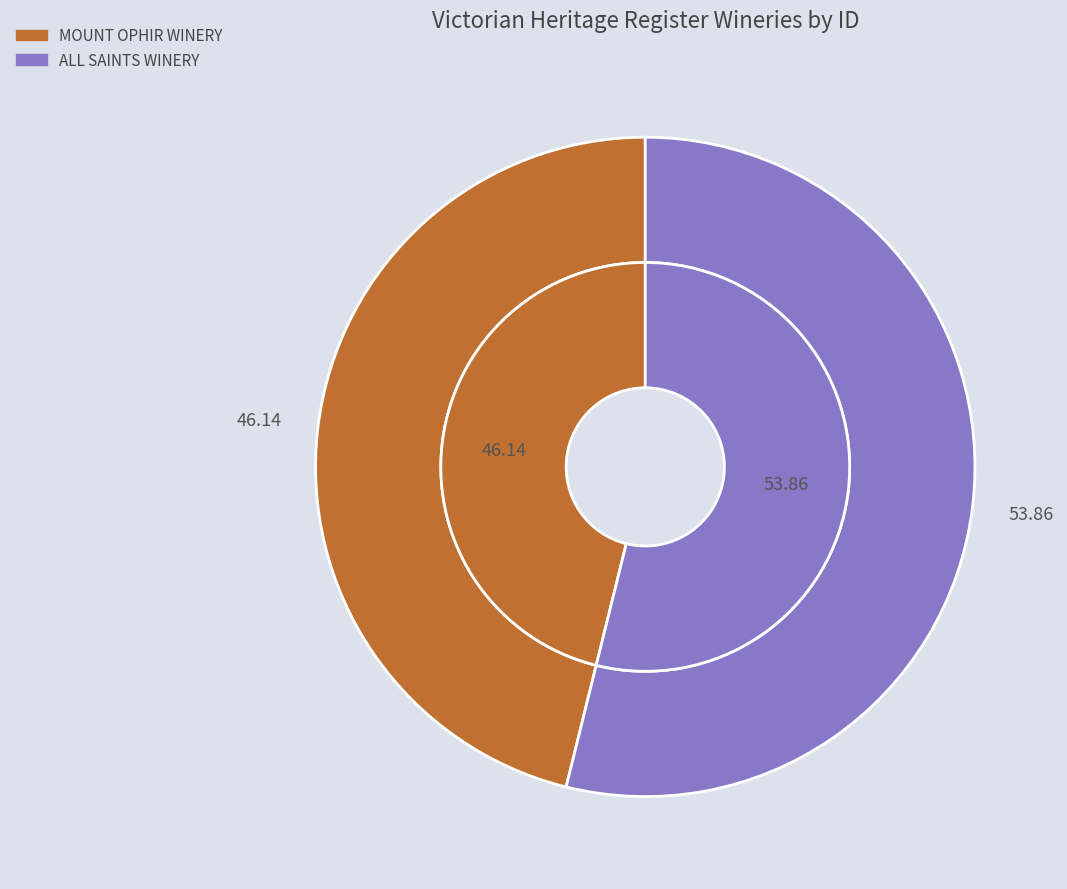

What is the largest slice in the pie chart?

ALL SAINTS WINERY